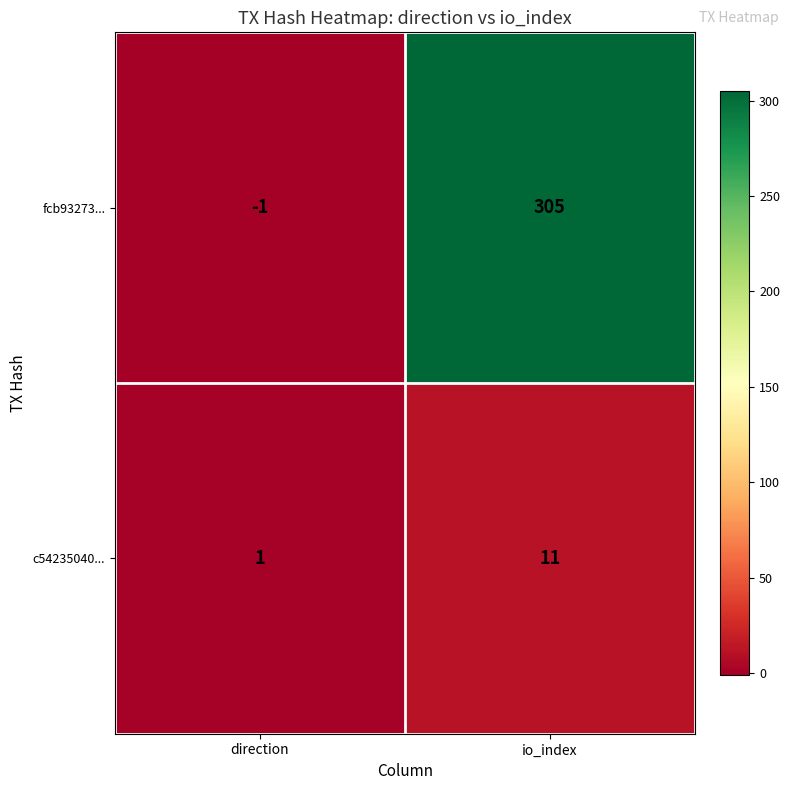

True or false: fcb93273... has a value of -2 at direction.

False